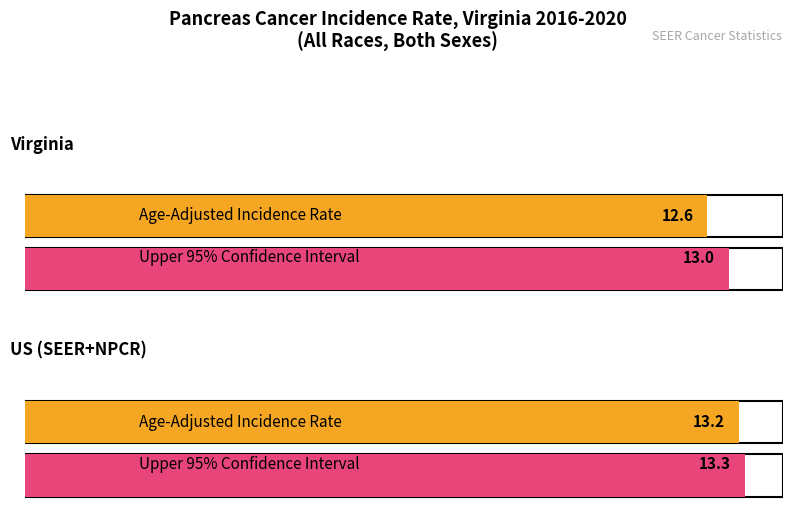

Which category has the highest value across all series?

US (SEER+NPCR)